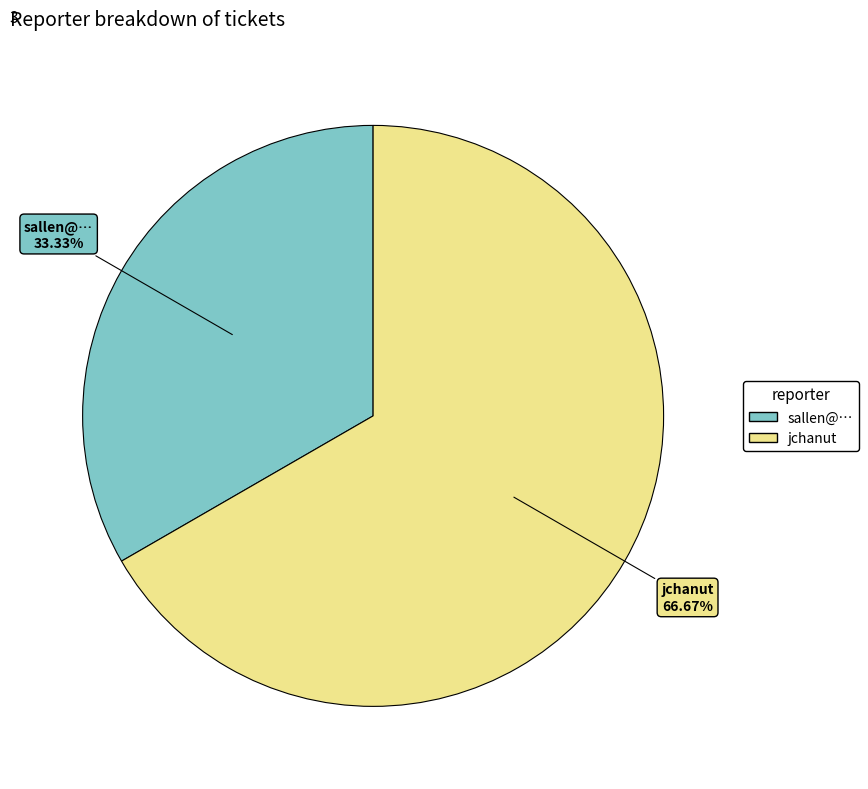

Does any single category account for the majority?

Yes